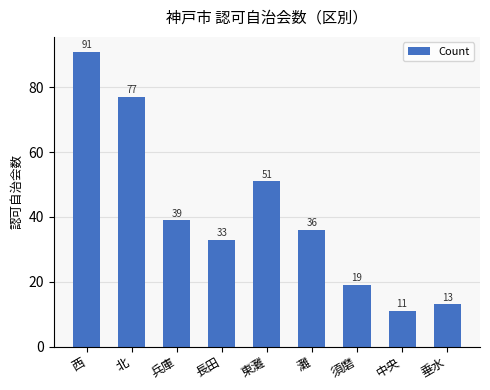

Rank the categories by value from lowest to highest.

中央, 垂水, 須磨, 長田, 灘, 兵庫, 東灘, 北, 西